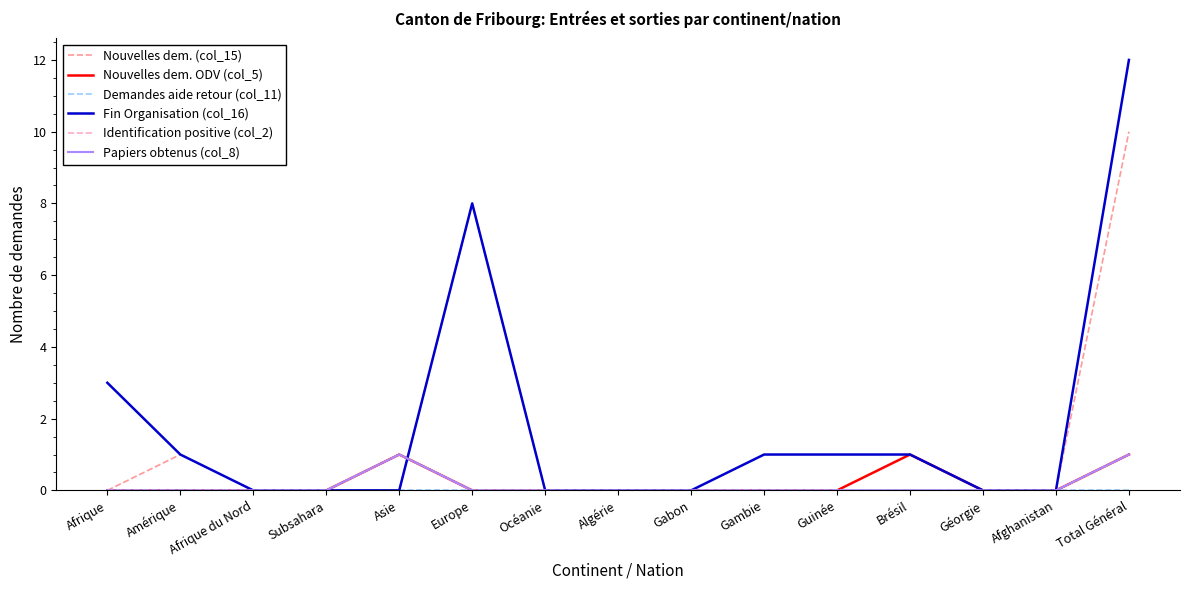

Is this an area chart (filled region under the line)?

No